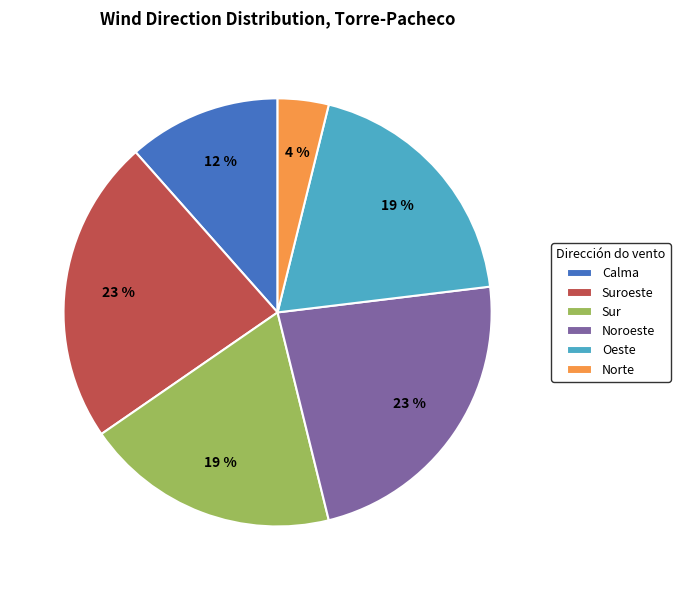

The Sur slice represents 26% of the pie. True or false?

False